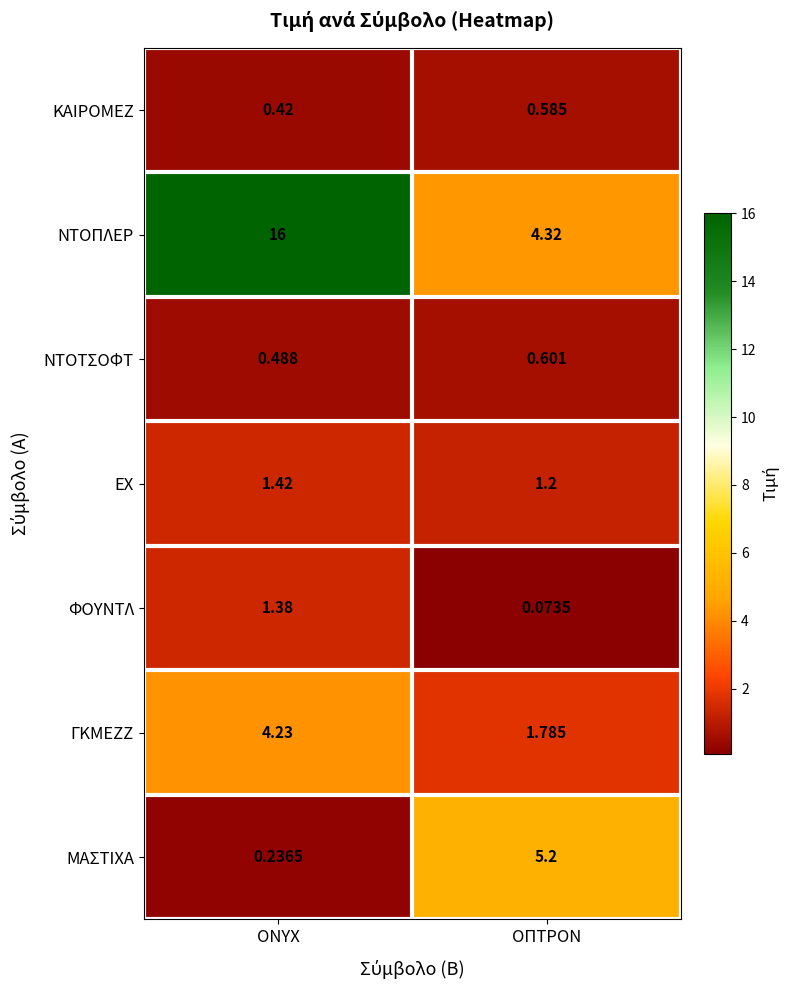

Which label corresponds to the smallest value in the chart?

ΟΠΤΡΟΝ